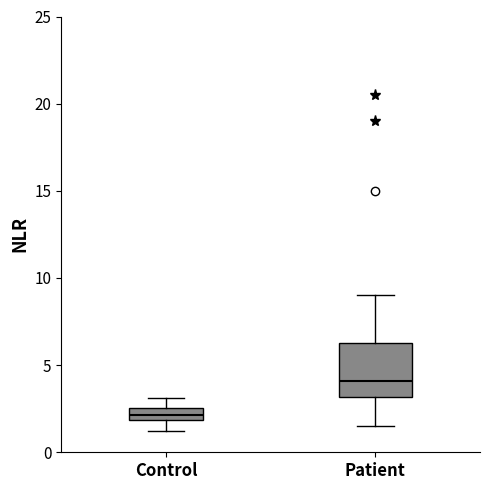

Which box's median line is the highest?

Patient